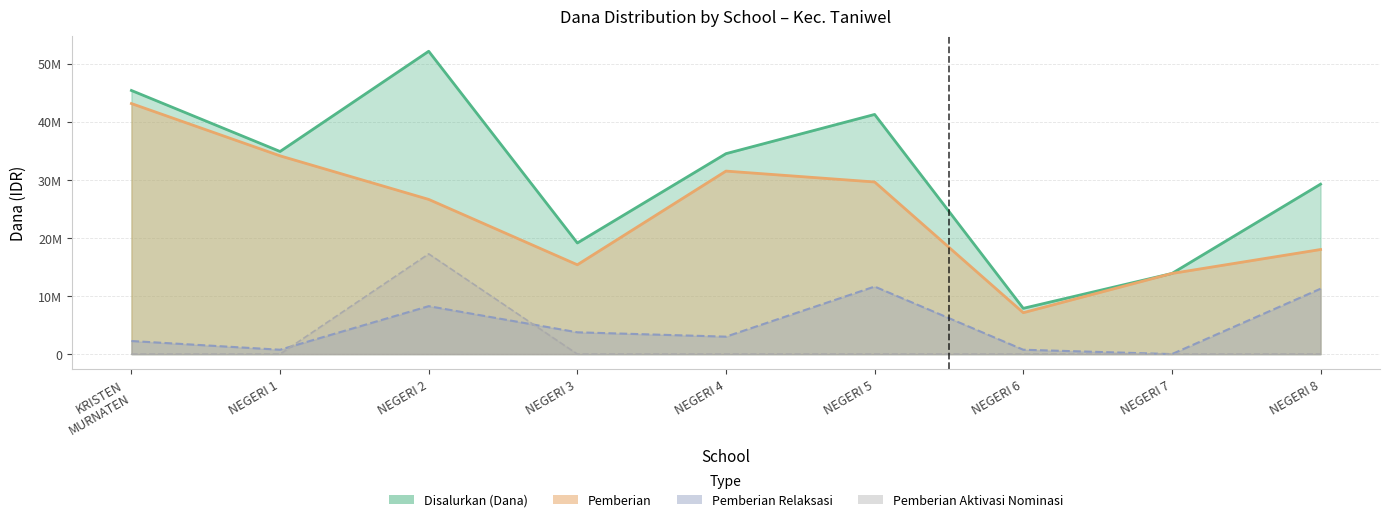

At which category does Pemberian reach its first local peak?

NEGERI 4